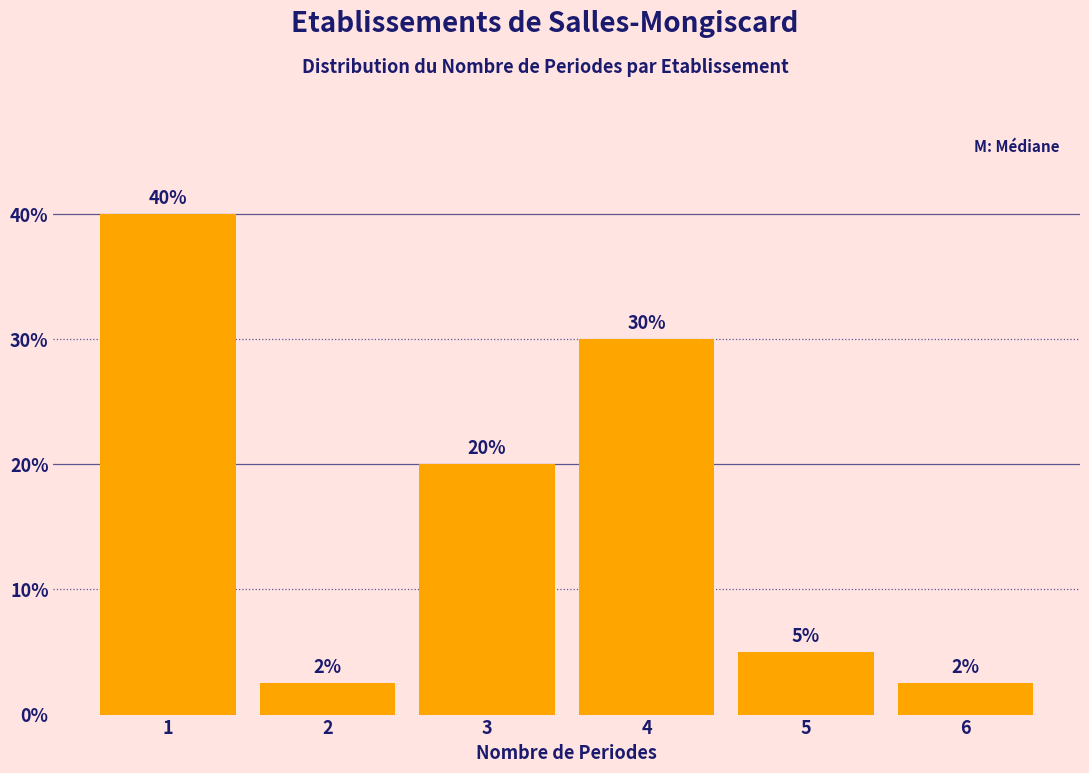

What value does the data have at 2?

2.5